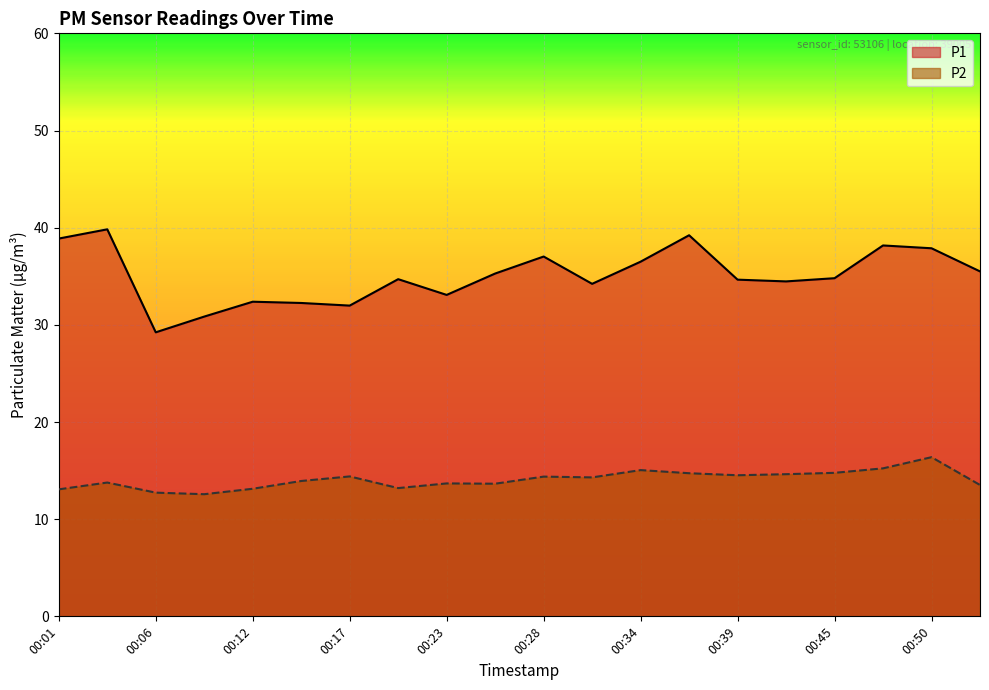

The P2 series shows 6.5 at 00:15. True or false?

False